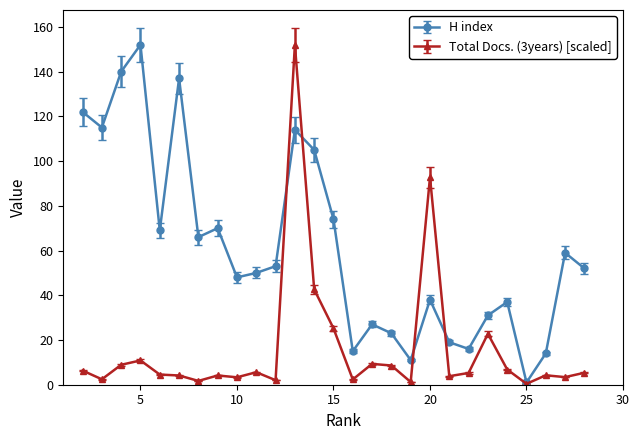

What is the value of the Total Docs. (3years) [scaled] point at the 1st from the left?

6.3